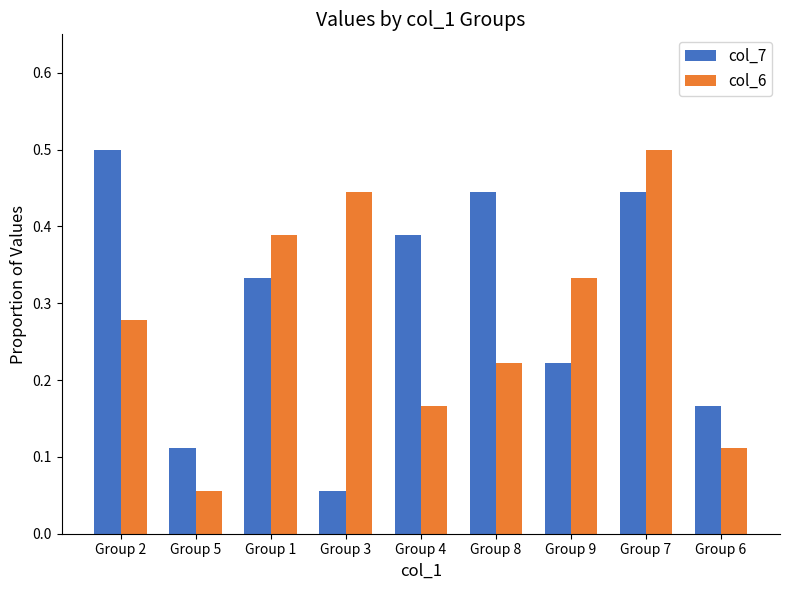

At Group 7, list the series in order from smallest to largest.

col_7, col_6